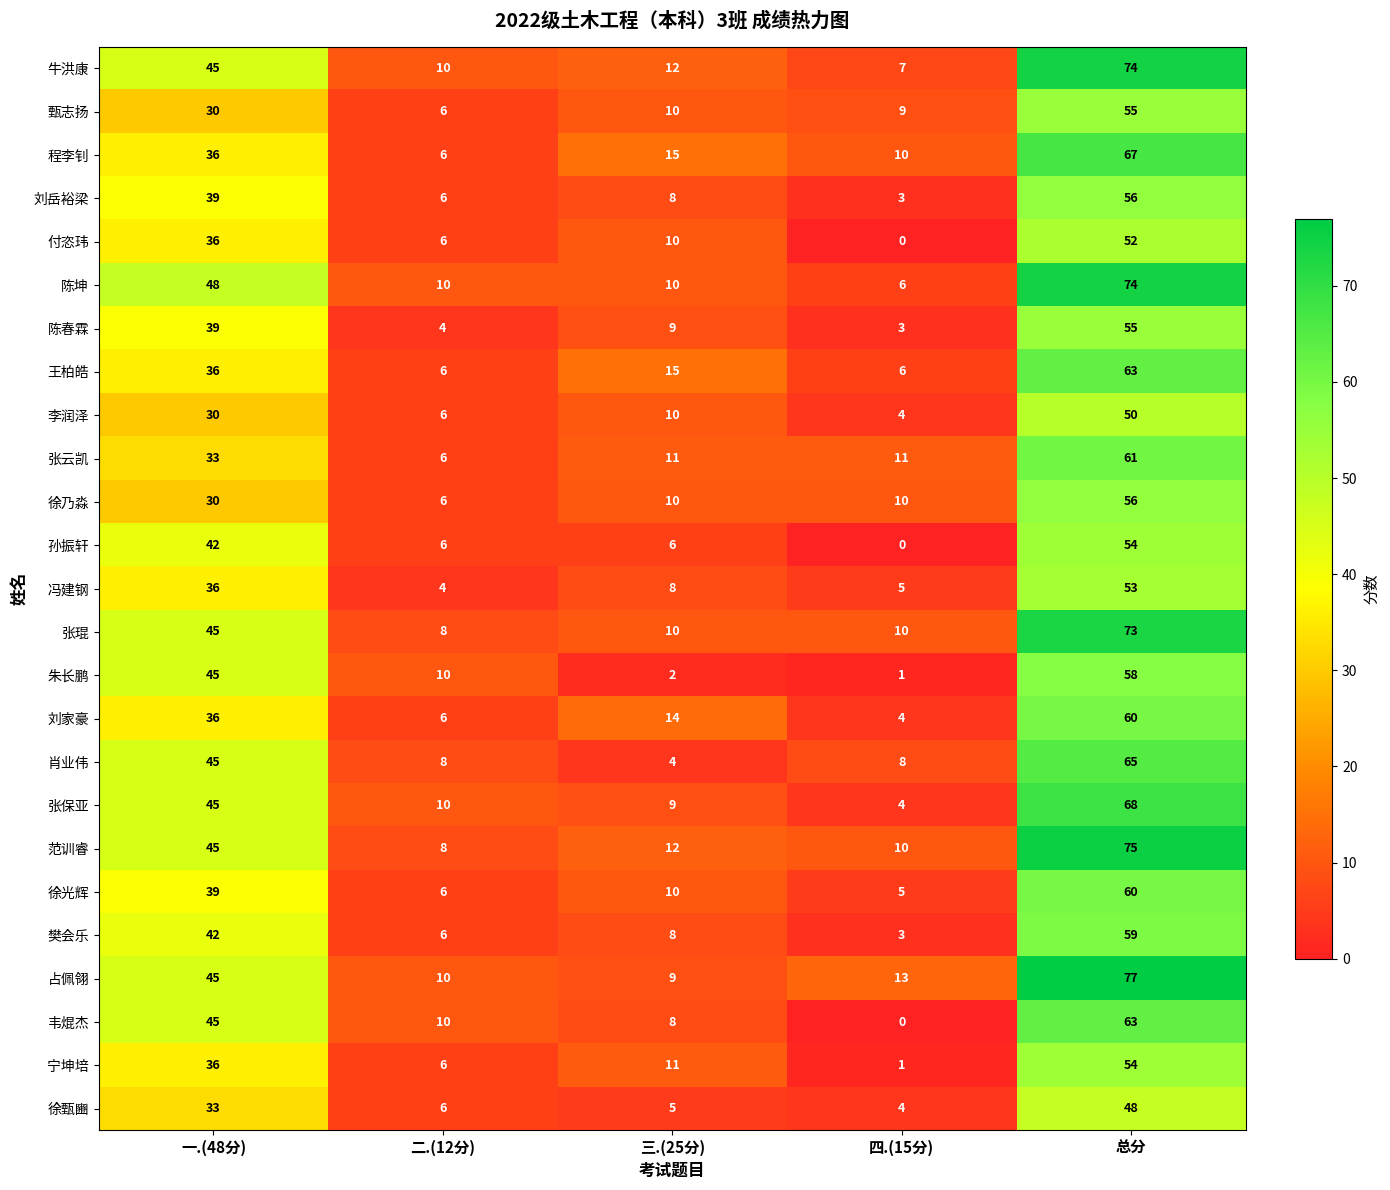

List the labels in order of 徐光辉 value, largest first.

总分, 一.(48分), 三.(25分), 二.(12分), 四.(15分)